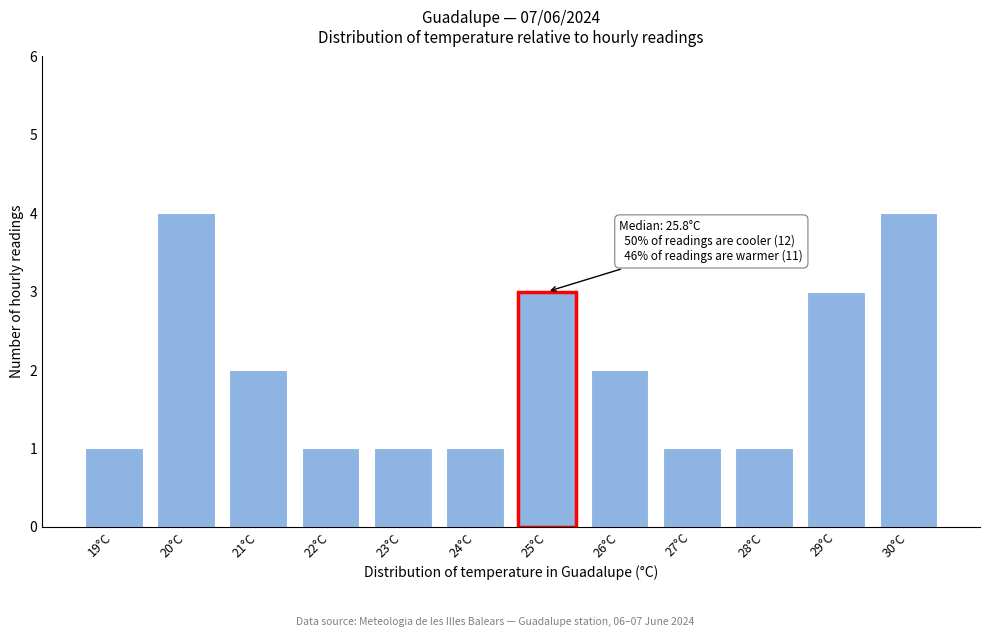

Reading left to right, list all the values displayed in this chart.

19°C=1	20°C=4	21°C=2	22°C=1	23°C=1	24°C=1	25°C=3	26°C=2	27°C=1	28°C=1	29°C=3	30°C=4